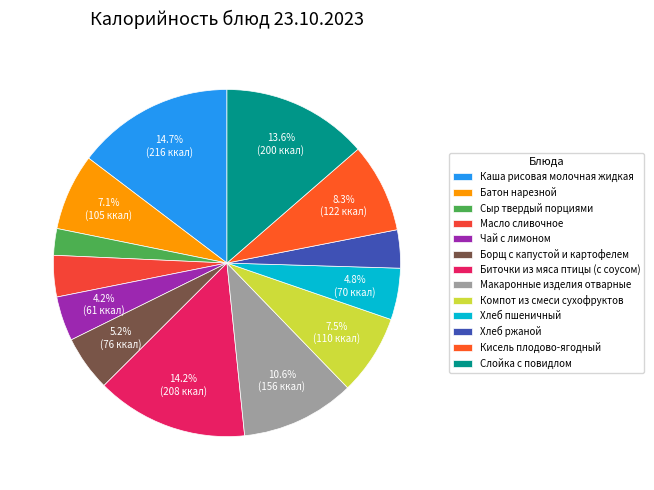

The Макаронные изделия отварные slice represents 18% of the pie. True or false?

False